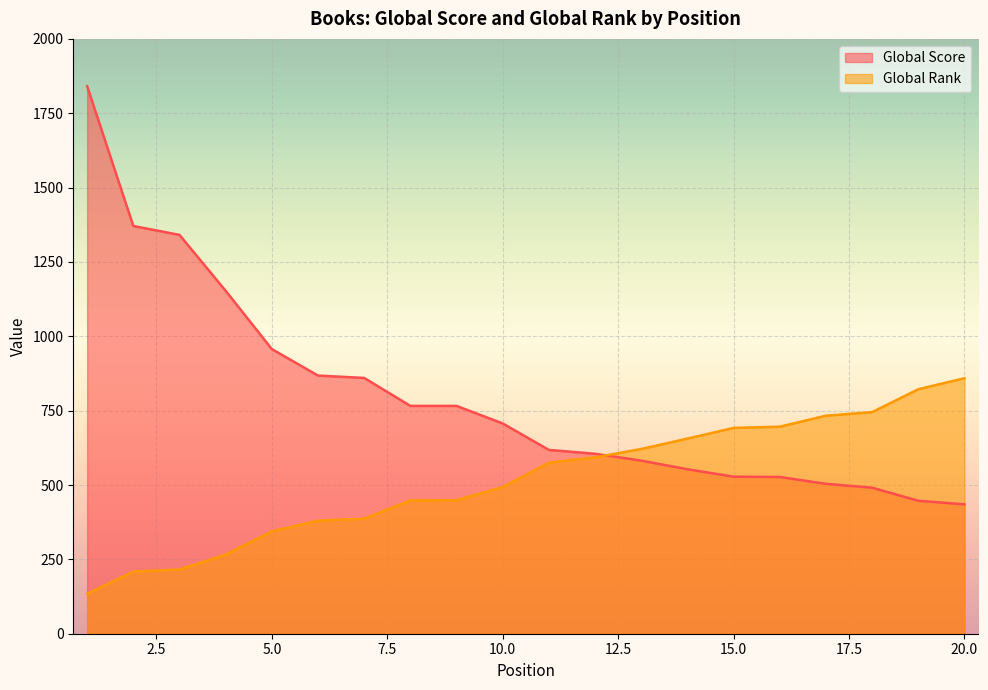

Is it true that Global Rank equals 180 at 1?

False